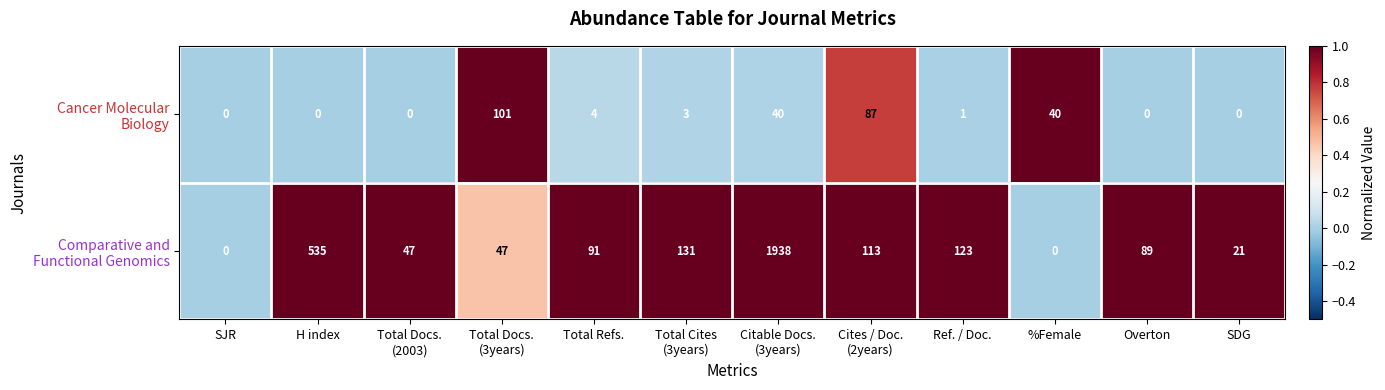

What is the spread (max minus min) of values at SDG?

21